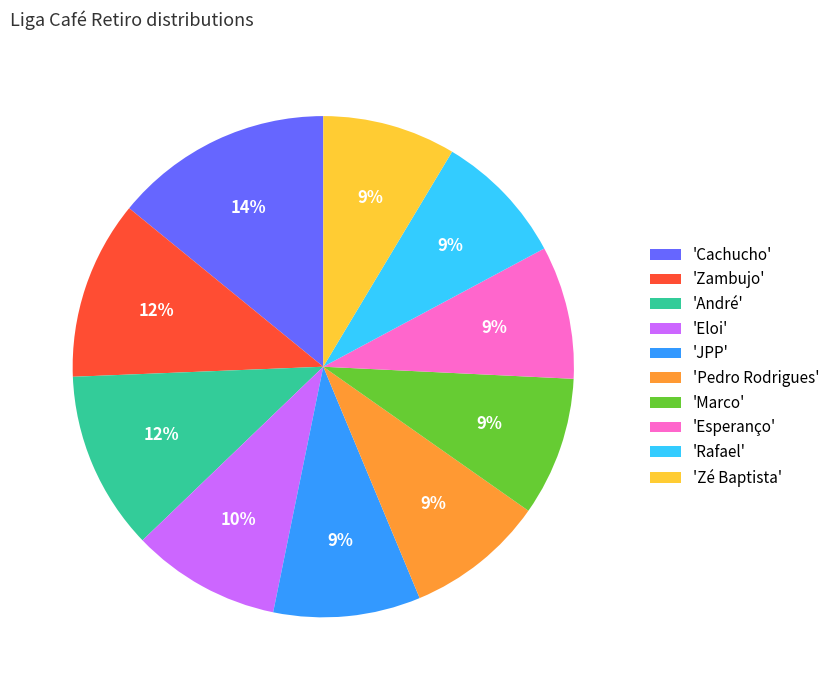

Is it true that 'Esperanço' is 9% of the pie?

True